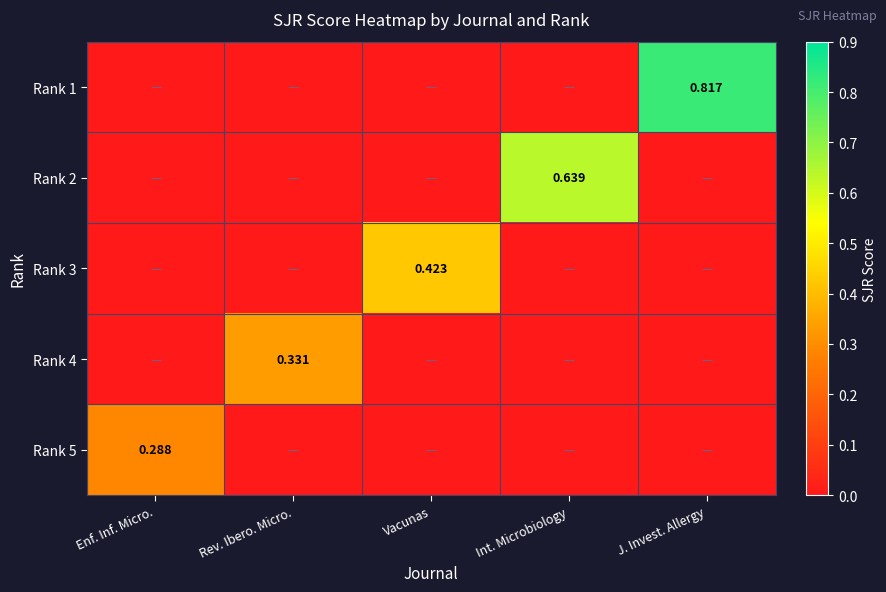

Which category has the highest value across all series?

J. Invest. Allergy